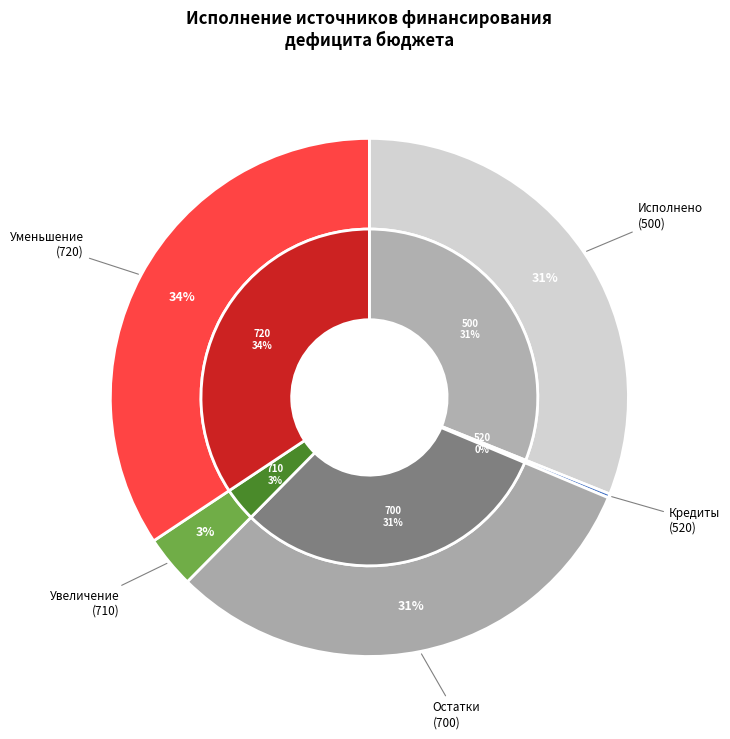

Does 520 account for over 50% of the chart?

No